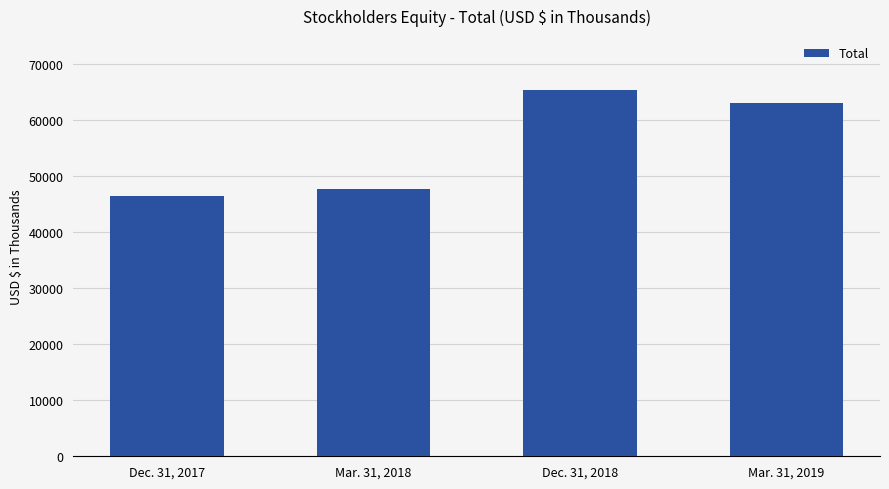

Count the number of data series in this chart.

1